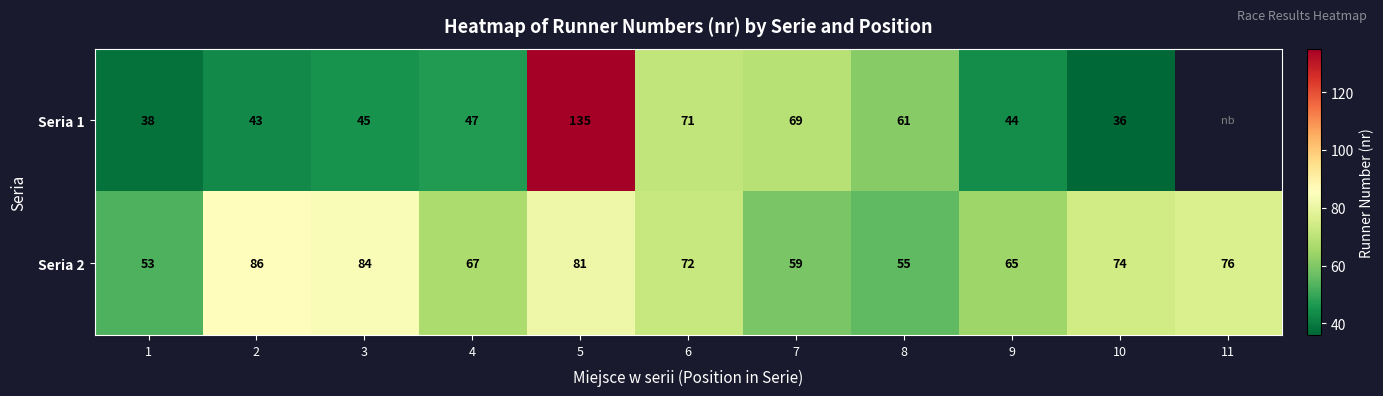

Is it true that Seria 2 equals 103 at 9?

False